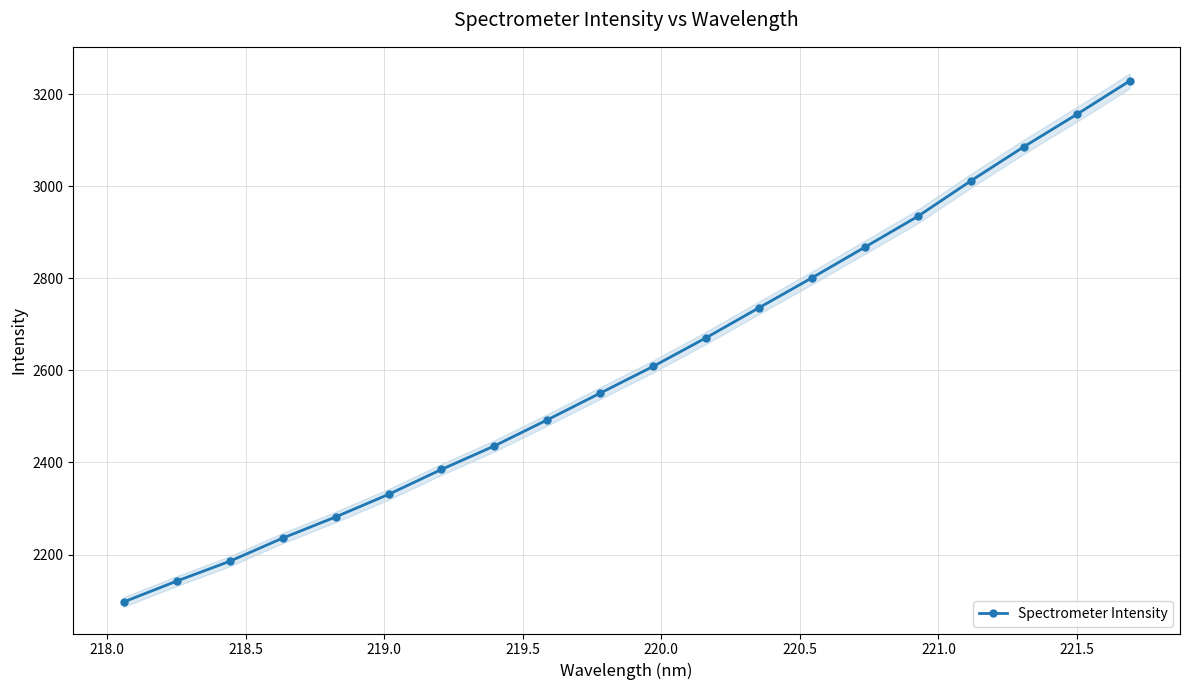

True or false: Spectrometer Intensity has more than 0 interior local peaks.

False